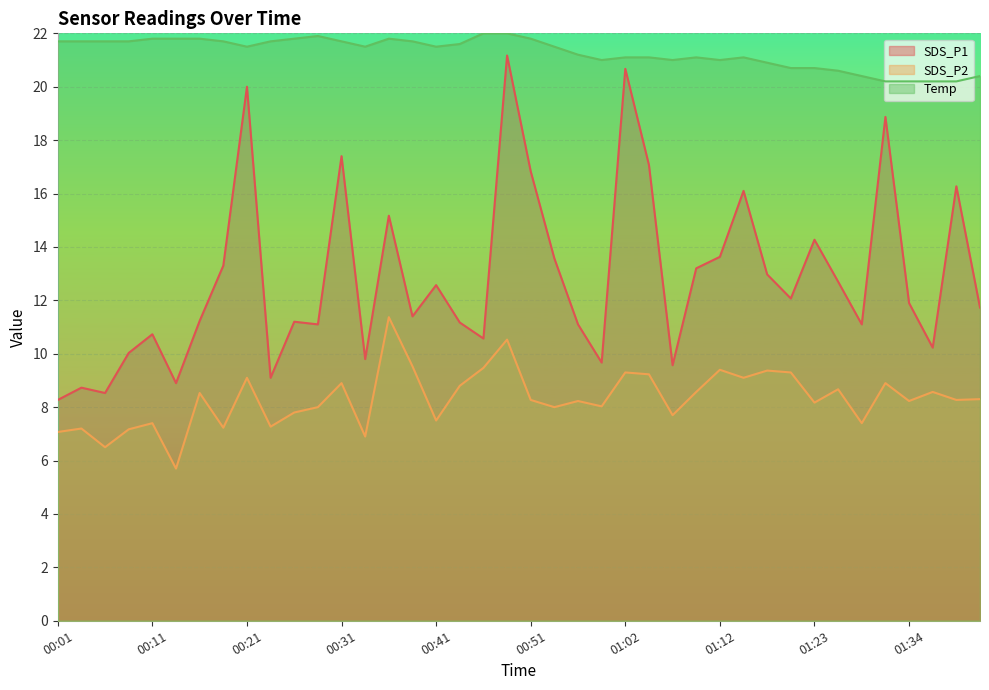

Which series has the widest spread of values?

SDS_P1